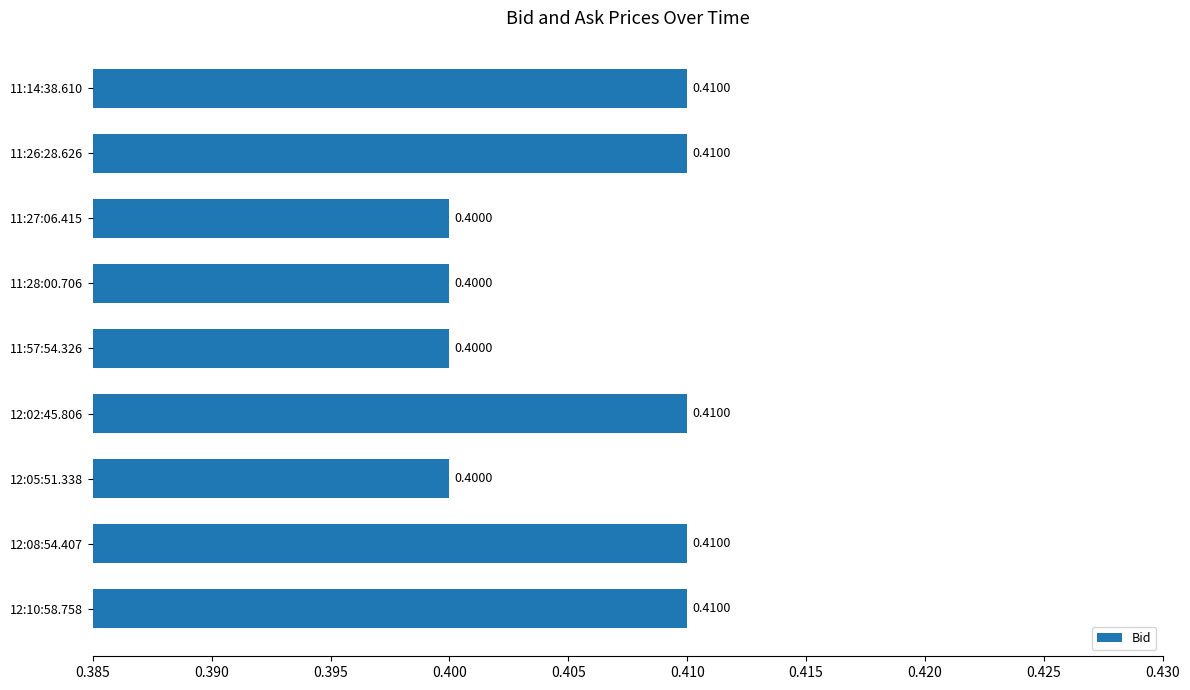

Between 11:28:00.706 and 12:08:54.407, which is larger?

12:08:54.407